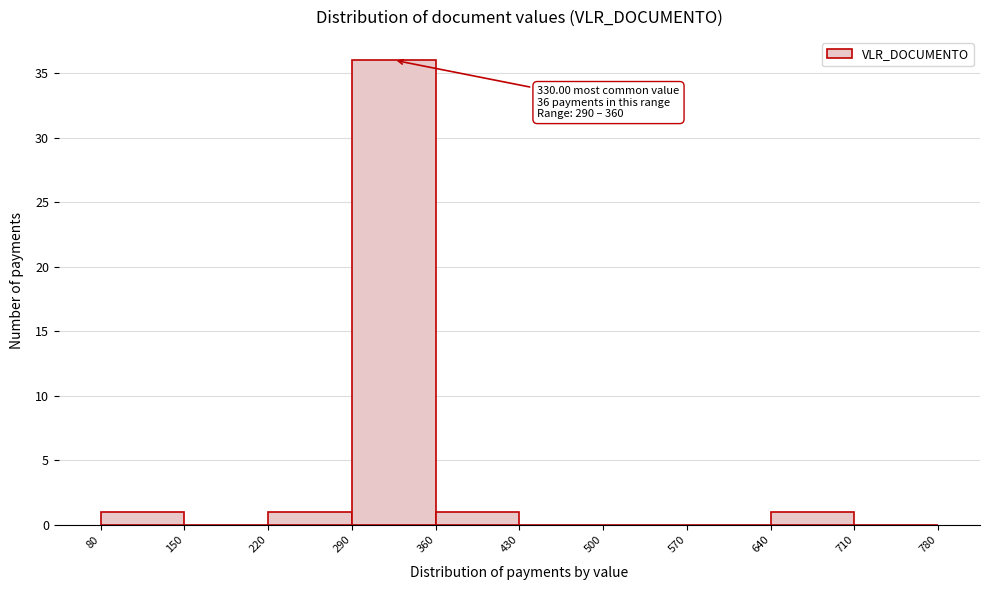

Over which range of the x-axis is the bar tallest?

290 to 360